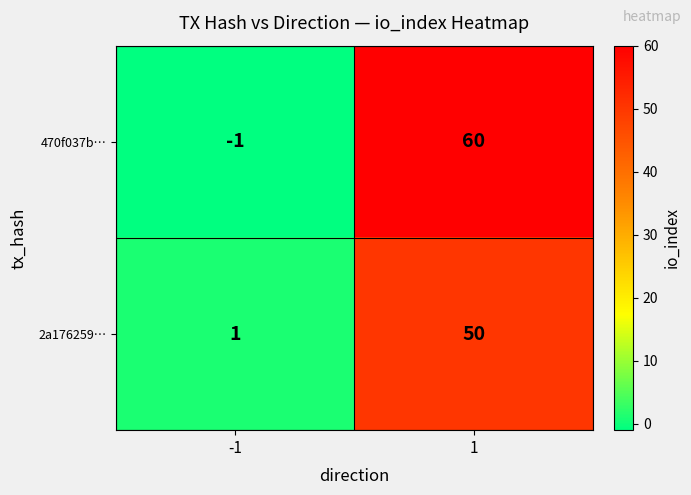

What is the sum of all 470f037b… values?

59